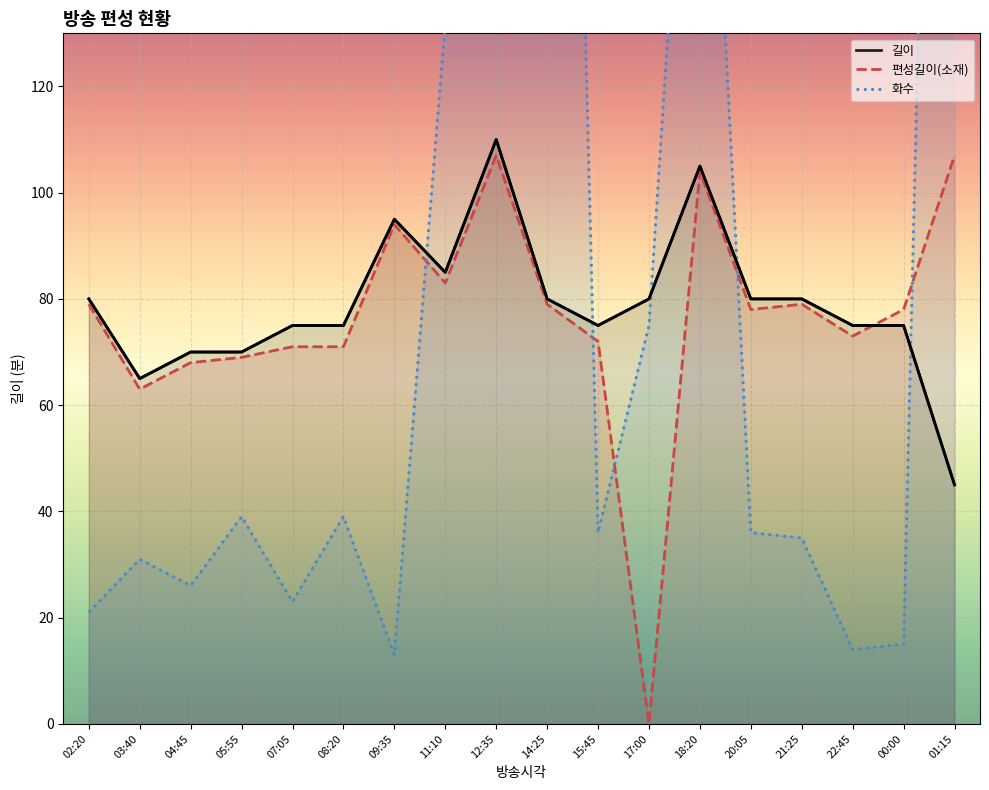

At which label does the data first exceed 80?

09:35